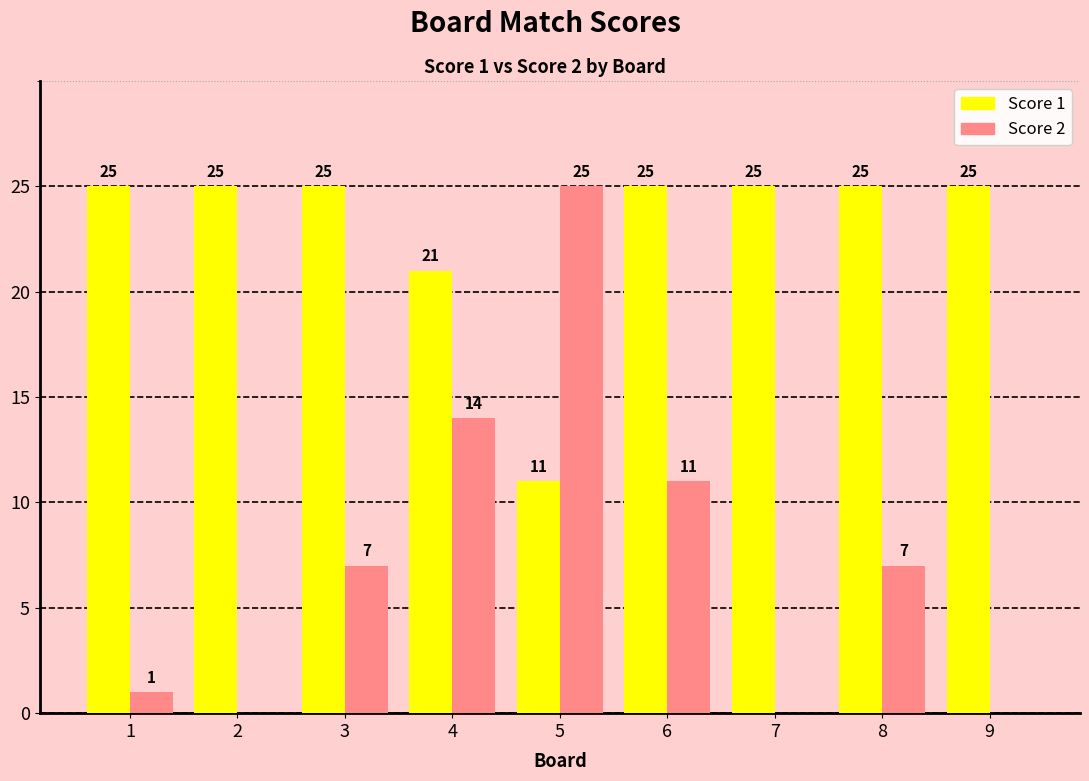

Reading left to right, extract all data points from this chart.

Score 1: 25	25	25	21	11	25	25	25	25
Score 2: 1	0	7	14	25	11	0	7	0